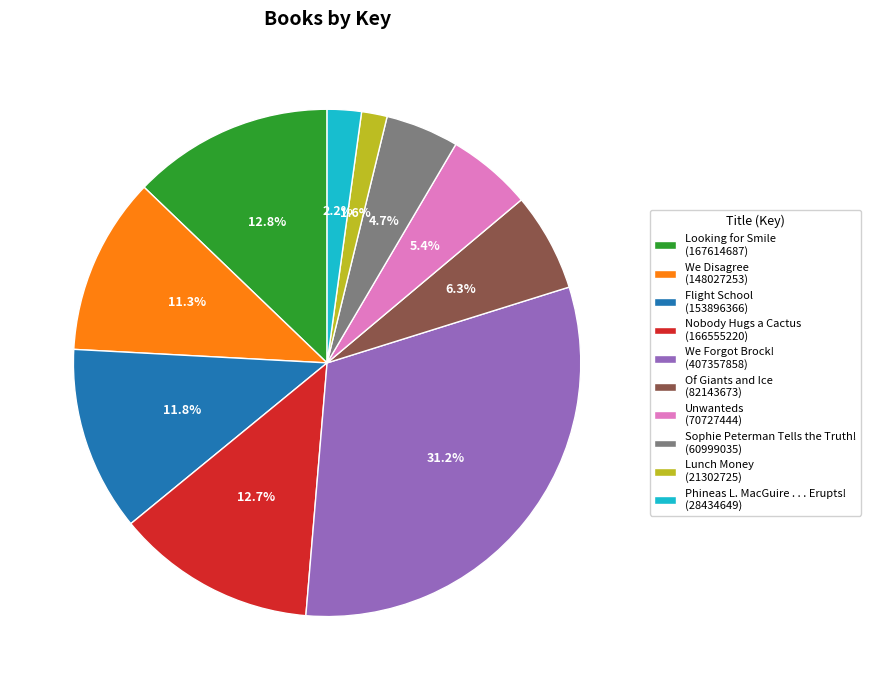

Which category has the smallest portion of the pie?

Lunch Money